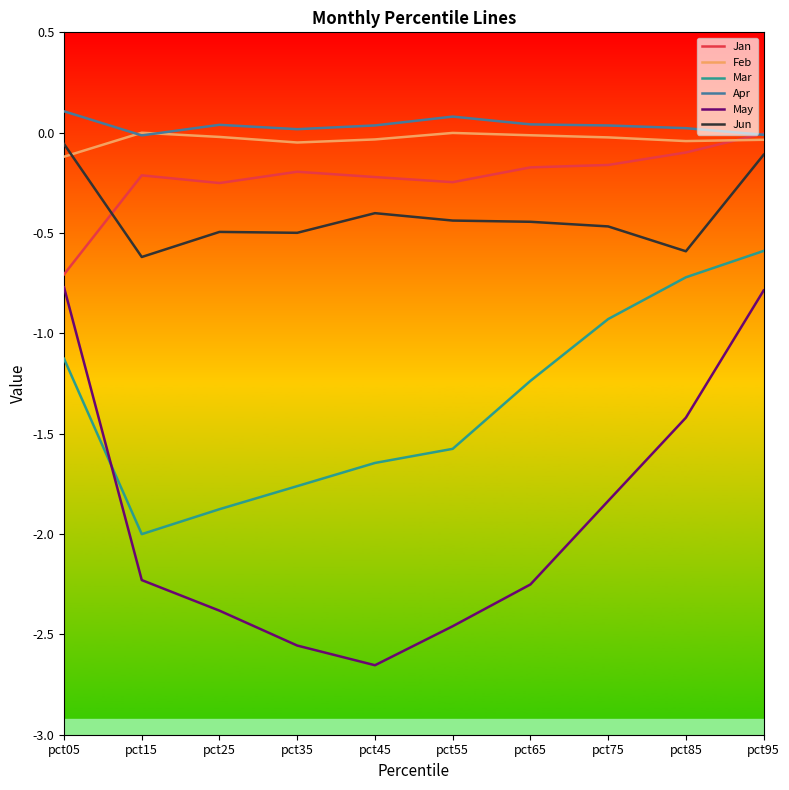

Does the chart display data point markers on the line(s)?

No